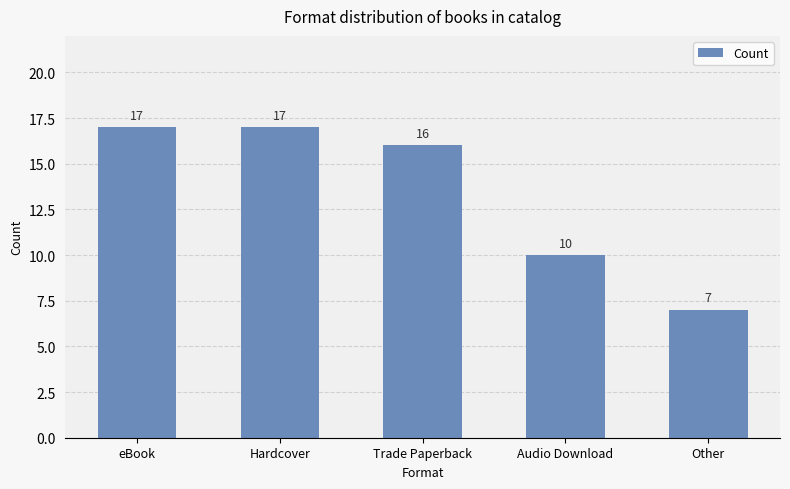

What is the greatest value displayed?

17